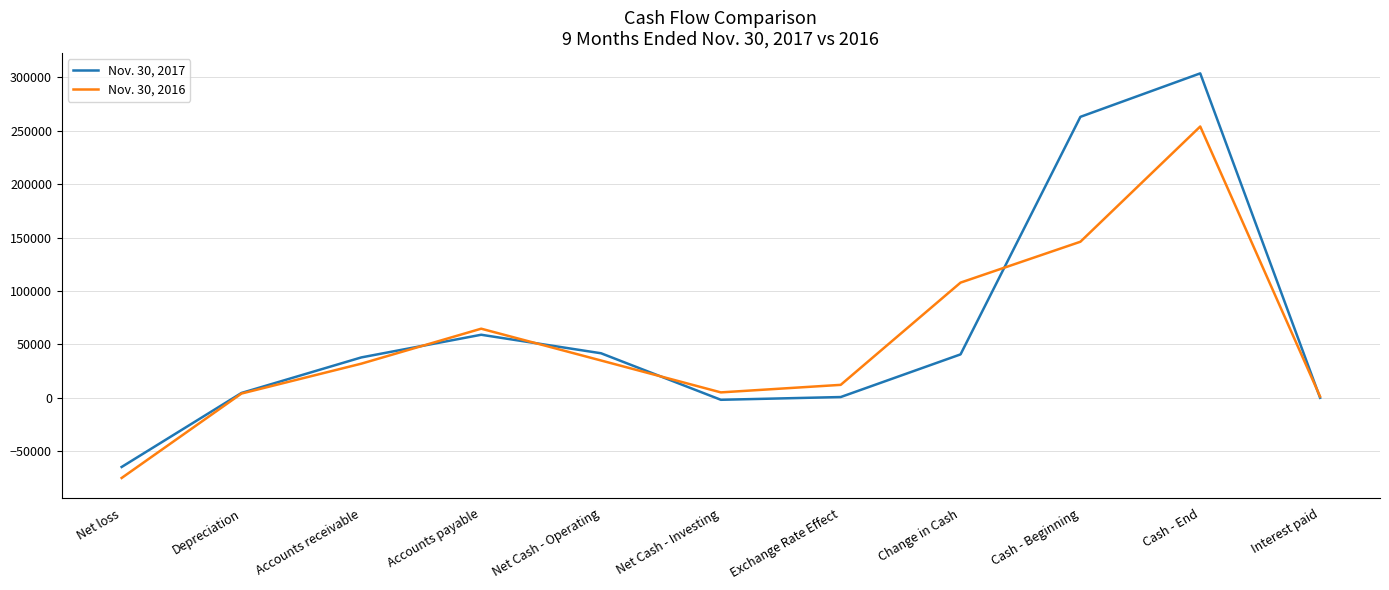

What position from the left is Depreciation?

2